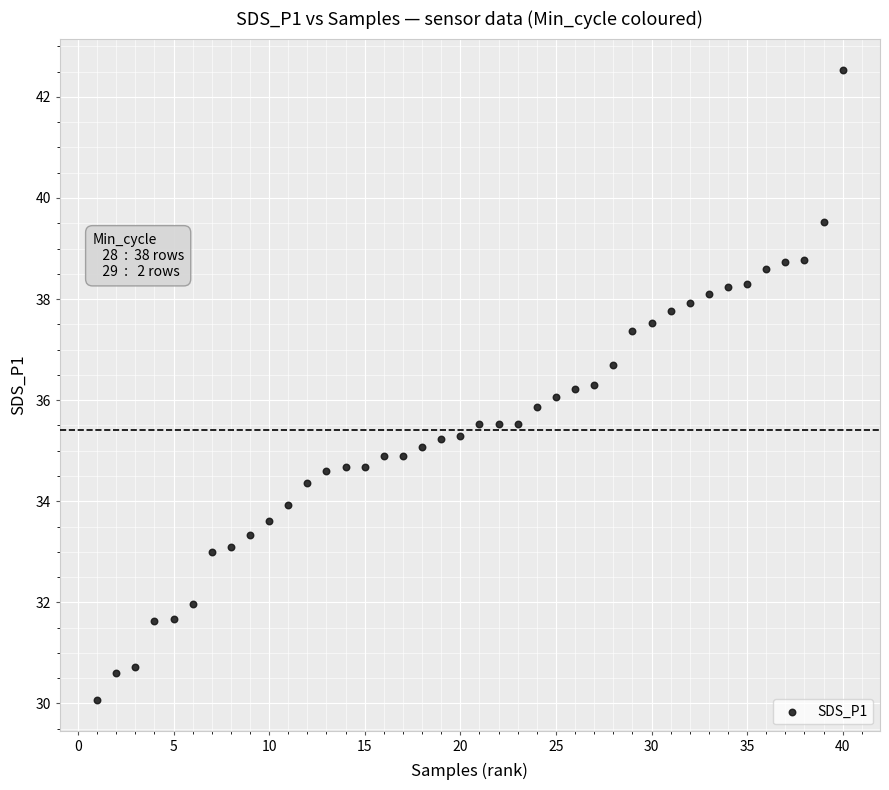

What is the range of Y values (max minus min)?

12.5